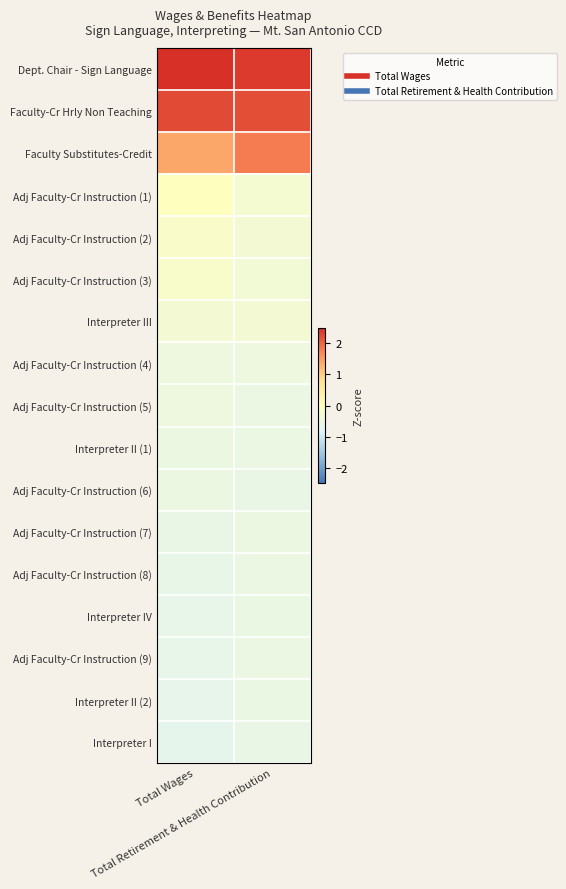

Reading left to right, transcribe all the data shown in this chart.

Dept. Chair - Sign Language: Total Wages=2.6	Total Retirement & Health Contribution=2.4
Faculty-Cr Hrly Non Teaching: Total Wages=2.3	Total Retirement & Health Contribution=2.2
Faculty Substitutes-Credit: Total Wages=1.4	Total Retirement & Health Contribution=1.8
Adj Faculty-Cr Instruction (1): Total Wages=-0.0	Total Retirement & Health Contribution=-0.3
Adj Faculty-Cr Instruction (2): Total Wages=-0.1	Total Retirement & Health Contribution=-0.3
Adj Faculty-Cr Instruction (3): Total Wages=-0.2	Total Retirement & Health Contribution=-0.3
Interpreter III: Total Wages=-0.3	Total Retirement & Health Contribution=-0.3
Adj Faculty-Cr Instruction (4): Total Wages=-0.5	Total Retirement & Health Contribution=-0.5
Adj Faculty-Cr Instruction (5): Total Wages=-0.5	Total Retirement & Health Contribution=-0.5
Interpreter II (1): Total Wages=-0.5	Total Retirement & Health Contribution=-0.5
Adj Faculty-Cr Instruction (6): Total Wages=-0.5	Total Retirement & Health Contribution=-0.6
Adj Faculty-Cr Instruction (7): Total Wages=-0.6	Total Retirement & Health Contribution=-0.5
Adj Faculty-Cr Instruction (8): Total Wages=-0.6	Total Retirement & Health Contribution=-0.5
Interpreter IV: Total Wages=-0.6	Total Retirement & Health Contribution=-0.5
Adj Faculty-Cr Instruction (9): Total Wages=-0.6	Total Retirement & Health Contribution=-0.5
Interpreter II (2): Total Wages=-0.6	Total Retirement & Health Contribution=-0.5
Interpreter I: Total Wages=-0.7	Total Retirement & Health Contribution=-0.5